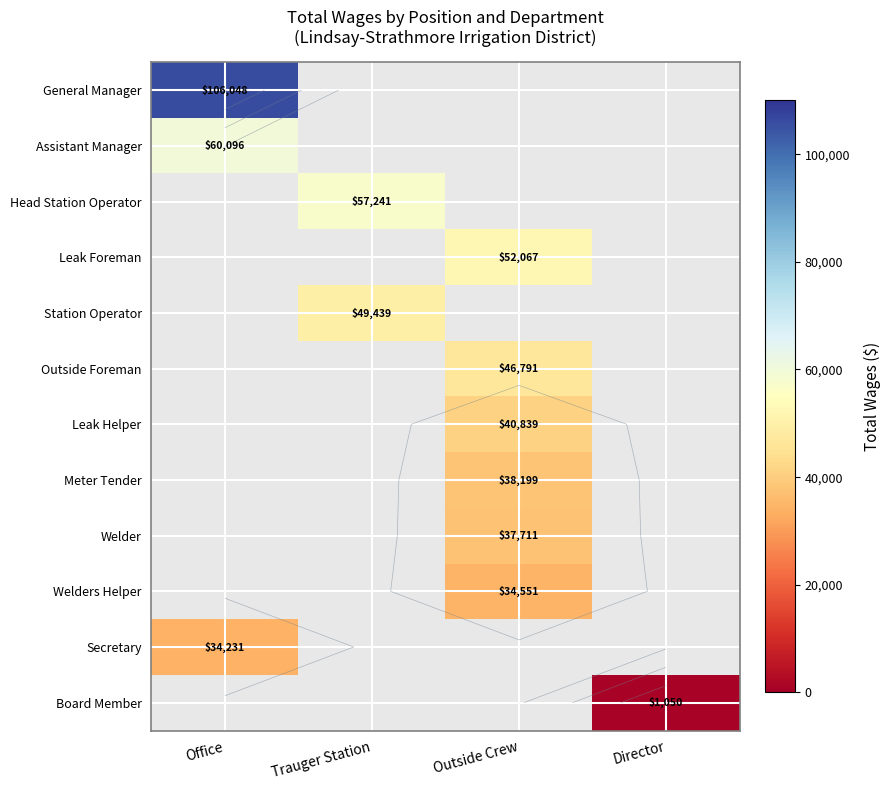

What is the minimum value shown in the chart?

1050.0